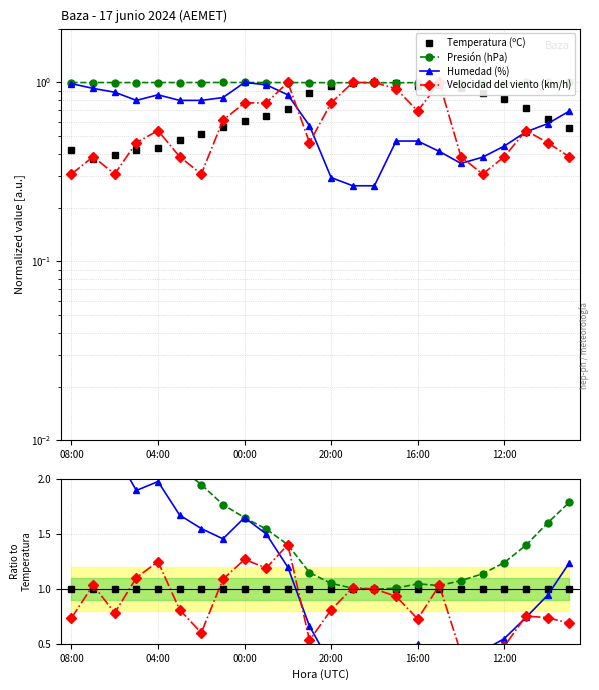

Where does the Presión (hPa) series first go above 1?

08:00